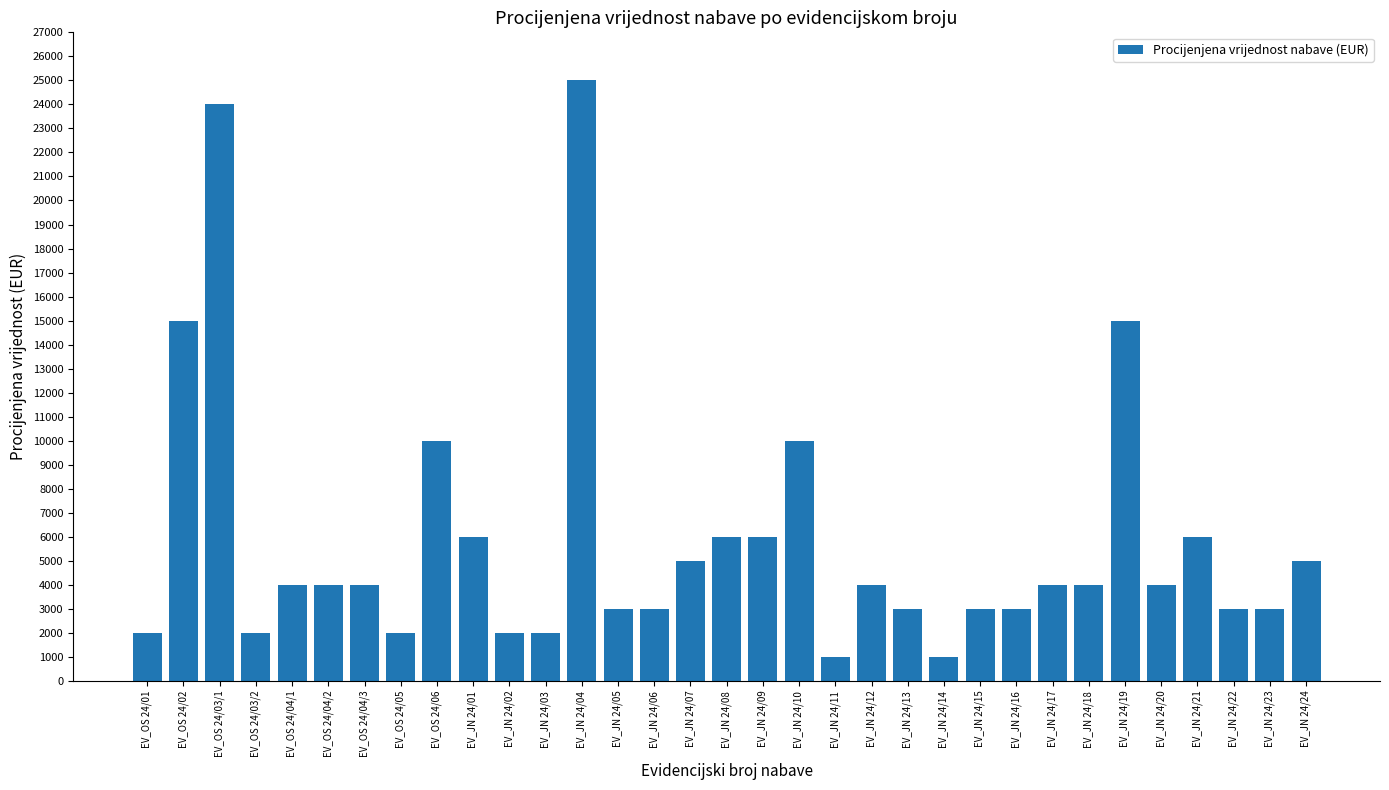

Reading right to left, list all the values displayed in this chart.

5000	3000	3000	6000	4000	15000	4000	4000	3000	3000	1000	3000	4000	1000	10000	6000	6000	5000	3000	3000	25000	2000	2000	6000	10000	2000	4000	4000	4000	2000	24000	15000	2000